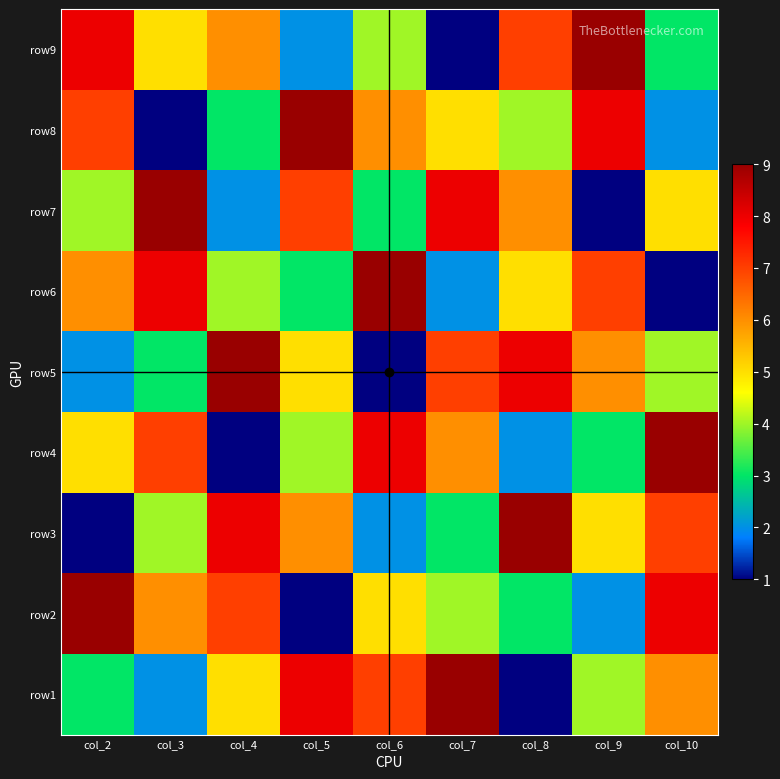

Which category has the lowest value across all series?

col_8